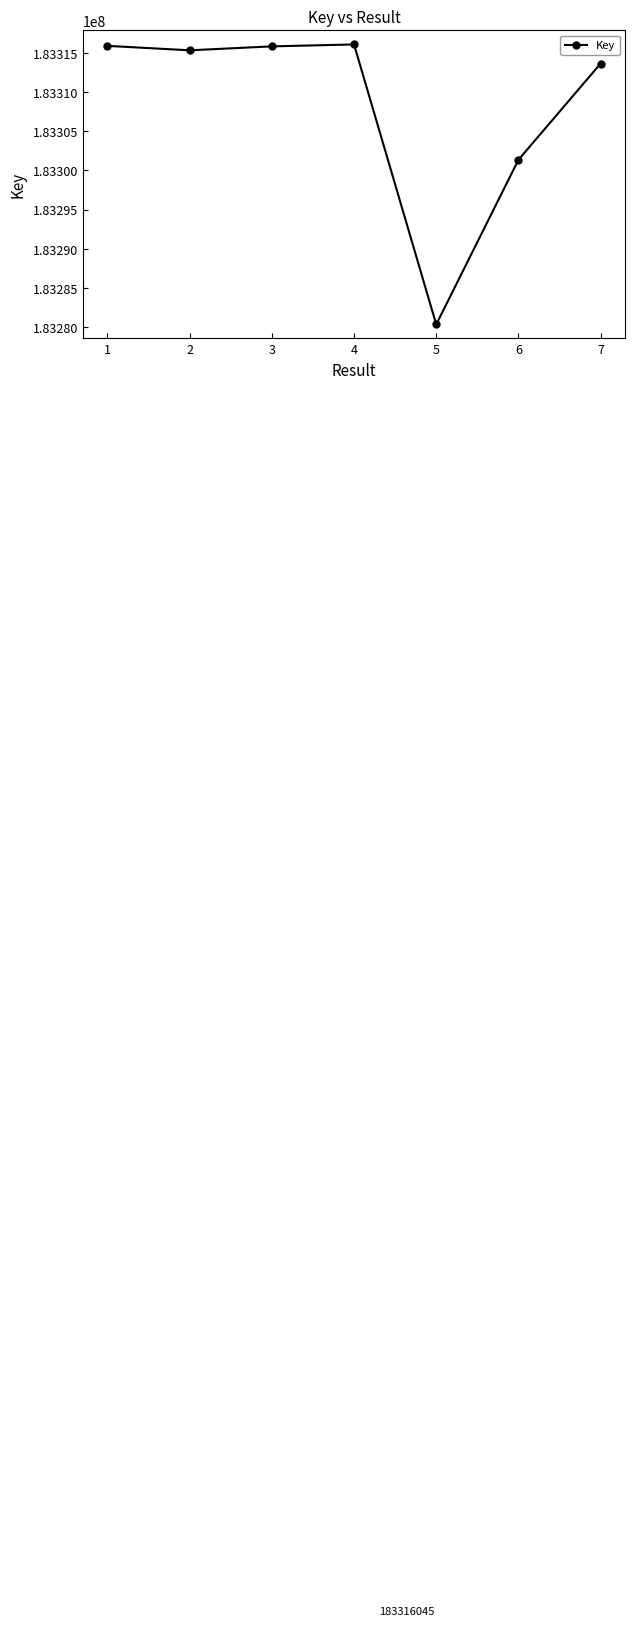

How many points are lower than both their immediate neighbors (excluding endpoints)?

2